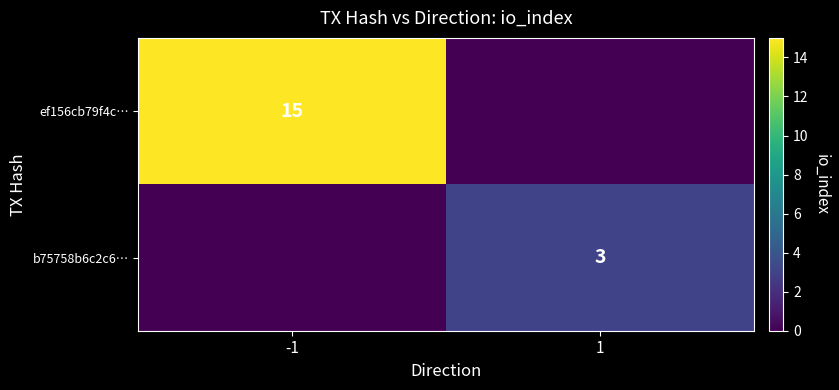

The ef156cb79f4c… series shows 21 at -1. True or false?

False